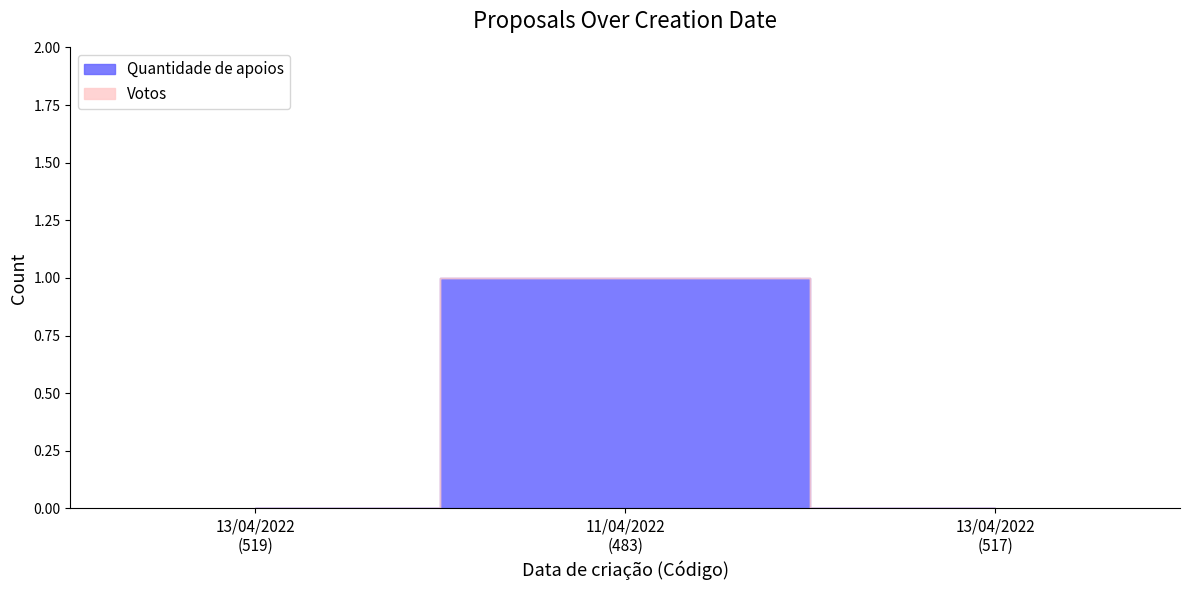

What is the difference between the highest and lowest values at 11/04/2022 (483)?

1